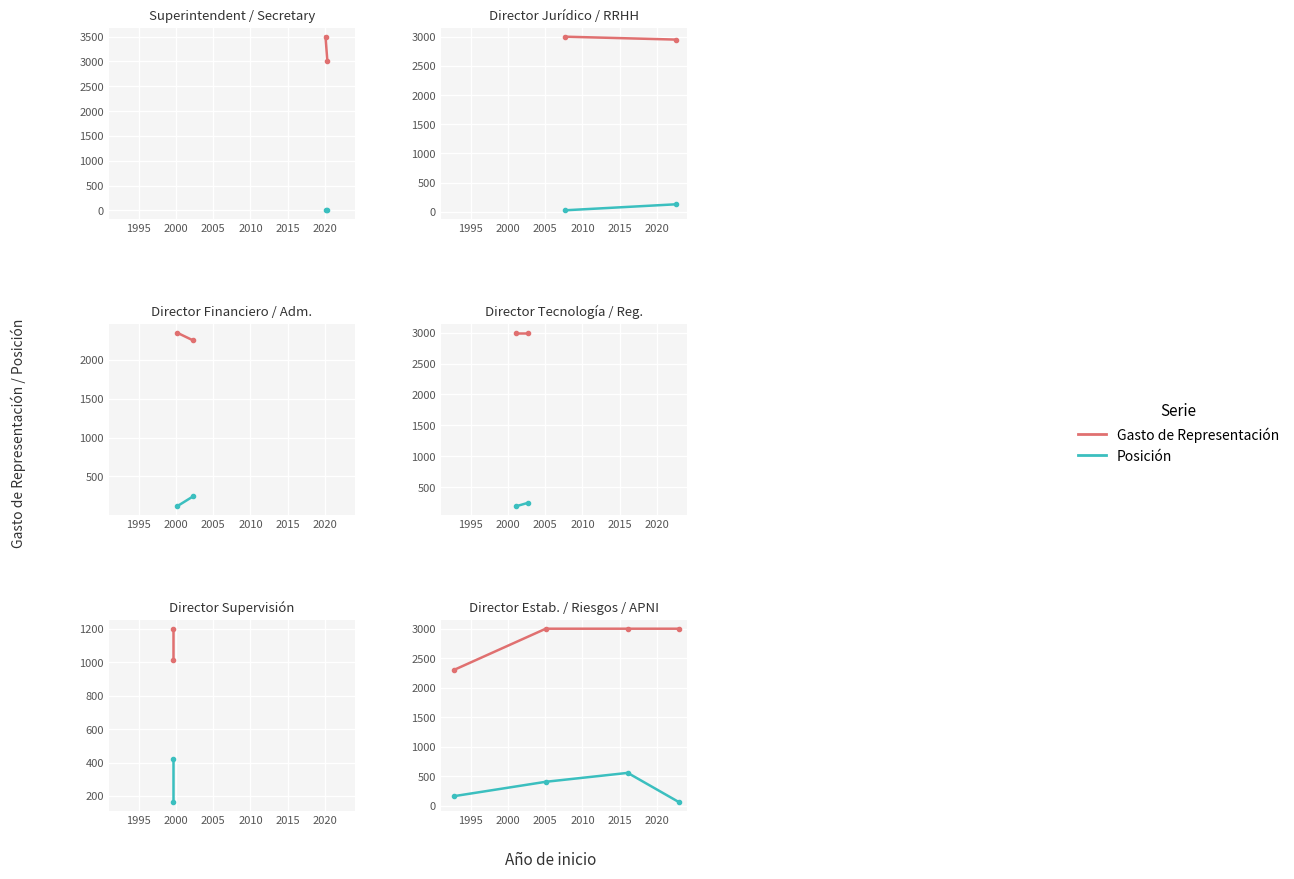

What is the difference between the second highest and minimum values in the Gasto de Representación series?

700